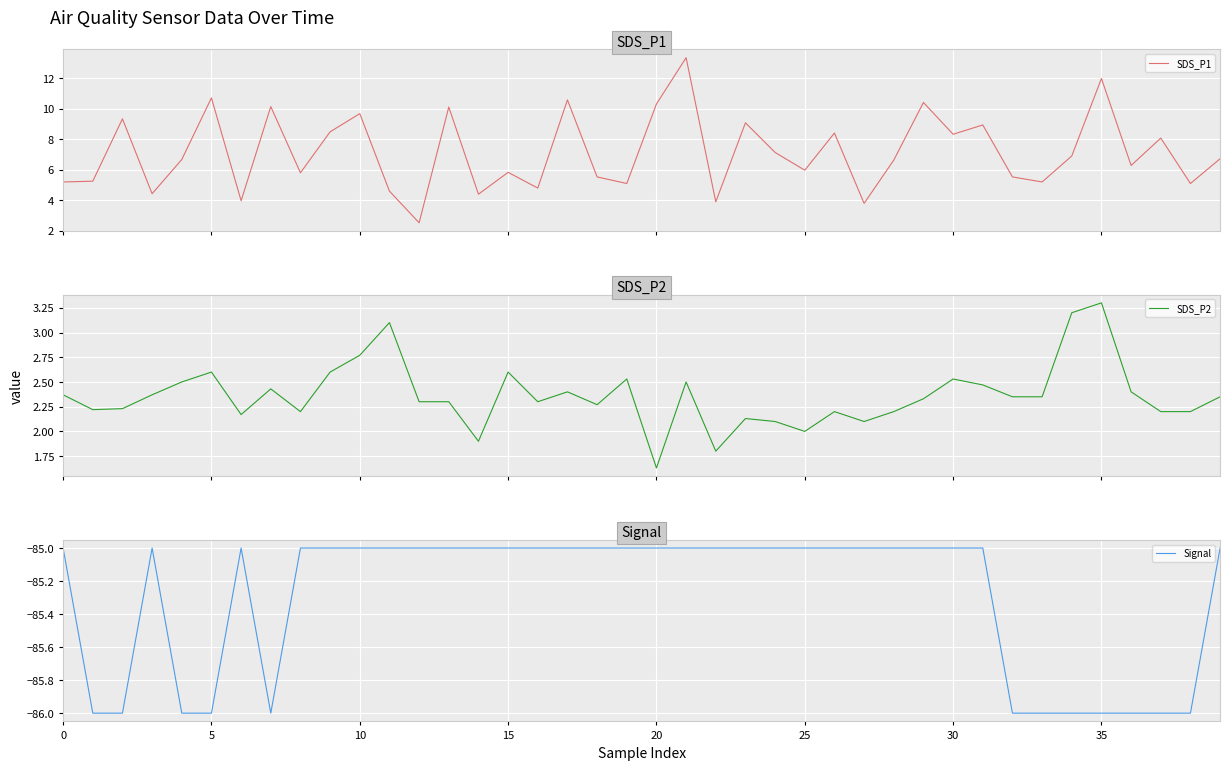

What is the maximum value for SDS_P1?

13.3